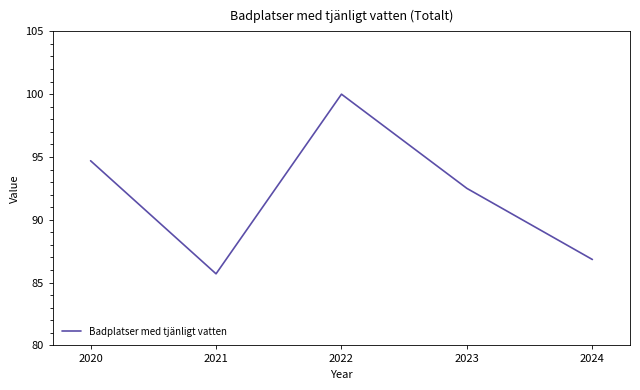

How many distinct data groups are displayed?

1